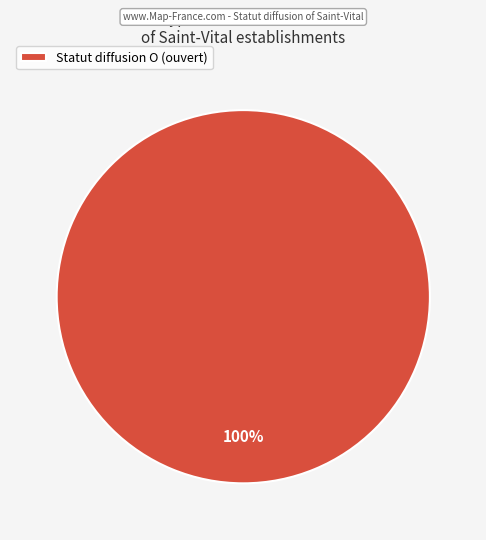

What is the majority slice?

Statut diffusion O (ouvert)